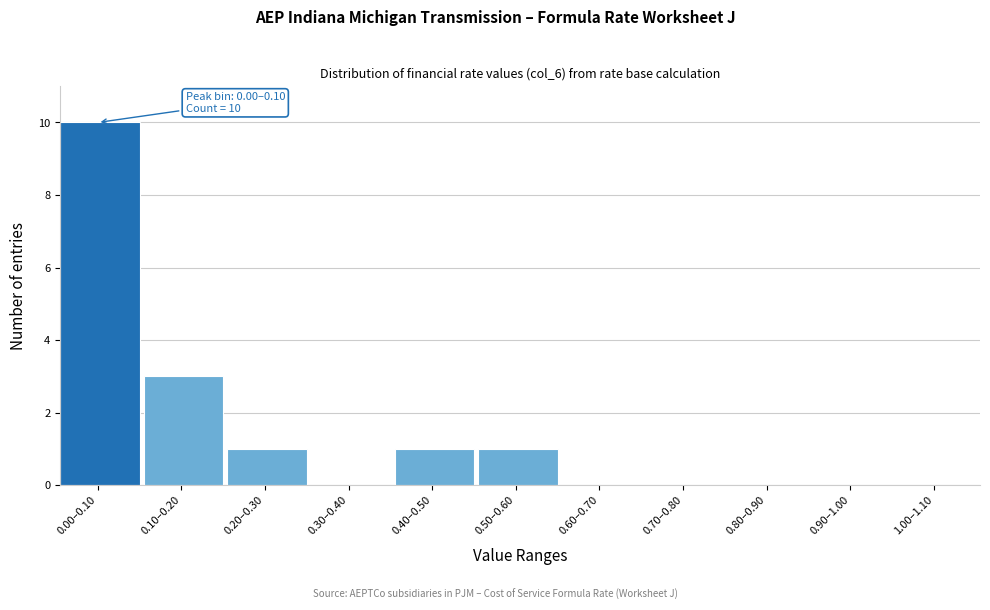

Reading left to right, transcribe all the data shown in this chart.

0.00–0.10=10	0.10–0.20=3	0.20–0.30=1	0.30–0.40=0	0.40–0.50=1	0.50–0.60=1	0.60–0.70=0	0.70–0.80=0	0.80–0.90=0	0.90–1.00=0	1.00–1.10=0